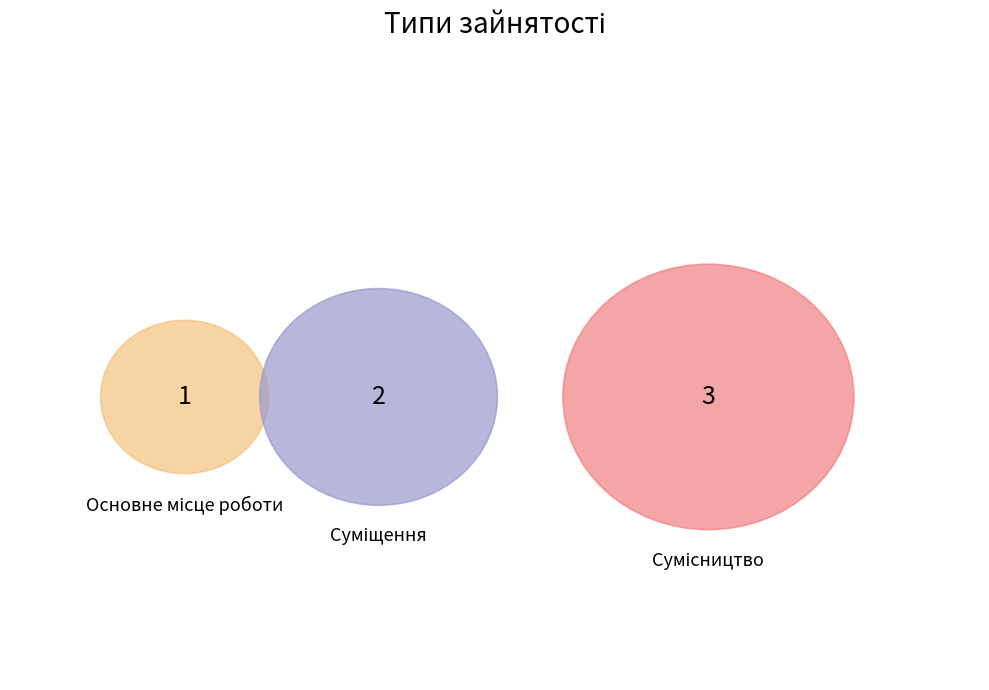

Which slice is the smallest?

Основне місце роботи